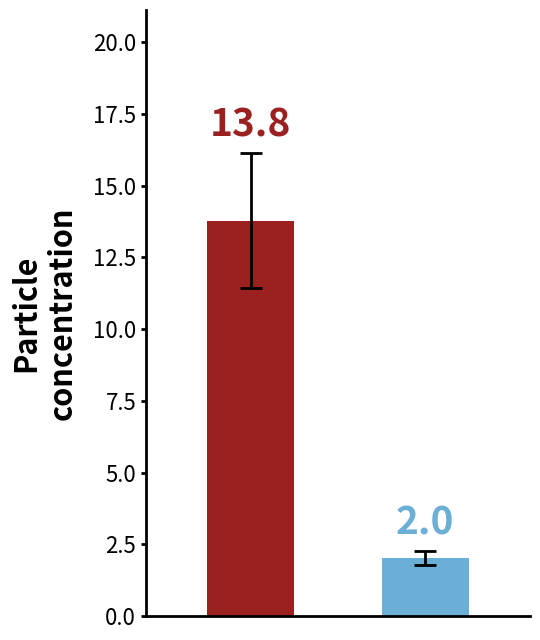

What is the greatest value displayed?

13.8